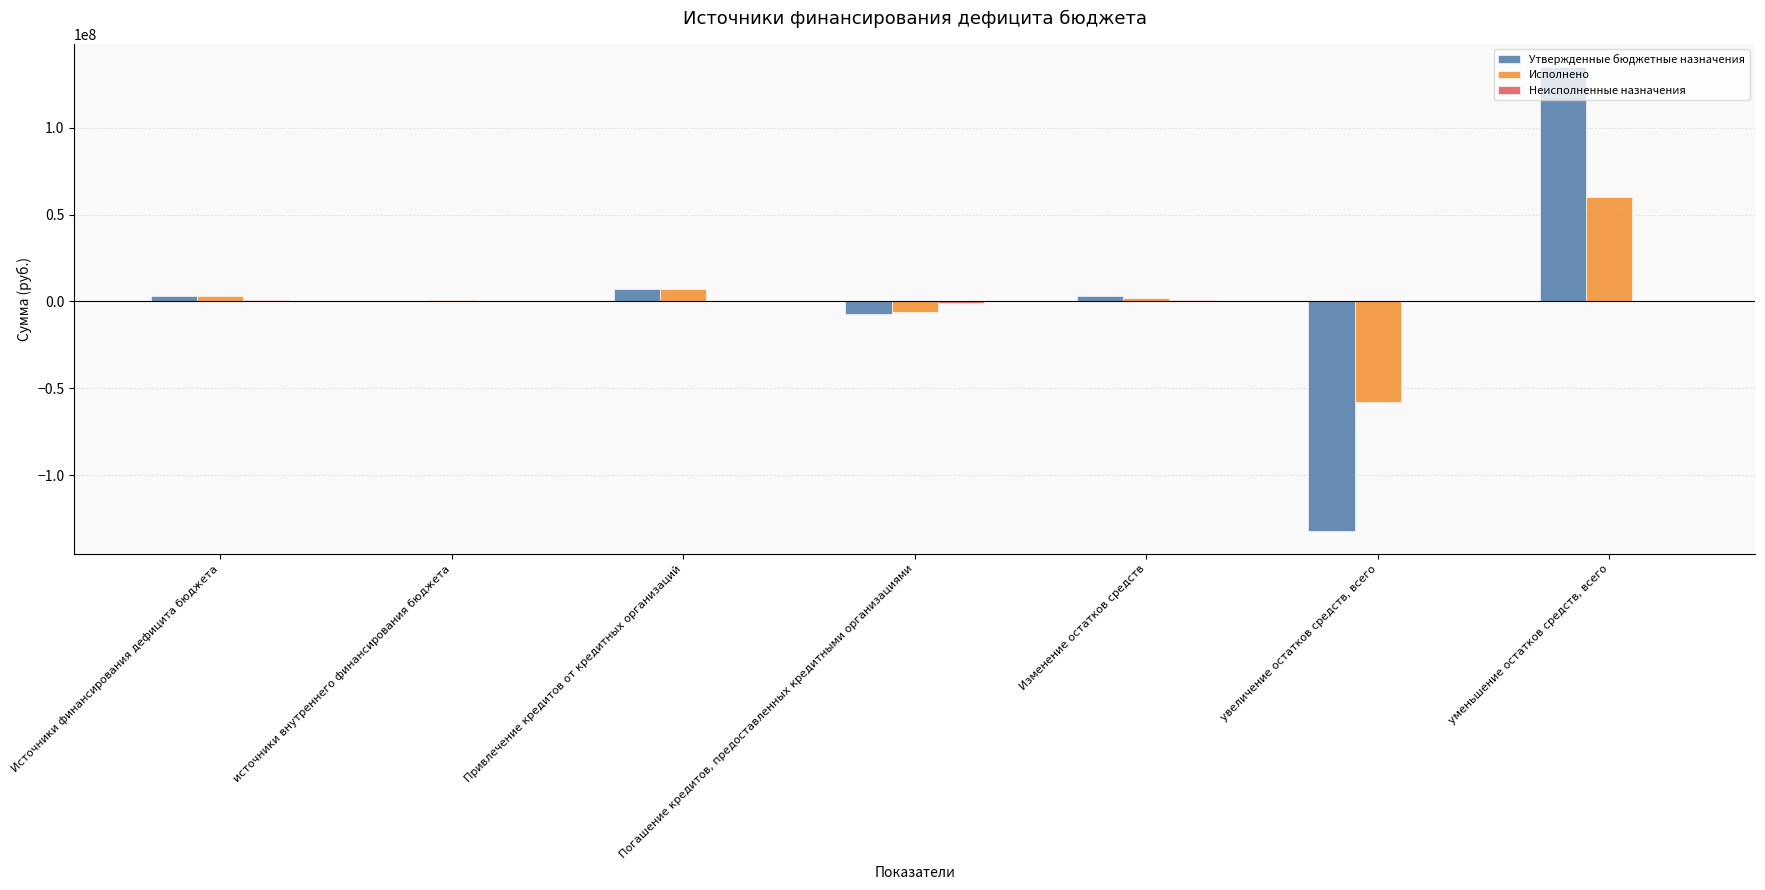

Is it true that Исполнено equals -6000000.0 at Погашение кредитов, предоставленных кредитными организациями?

True